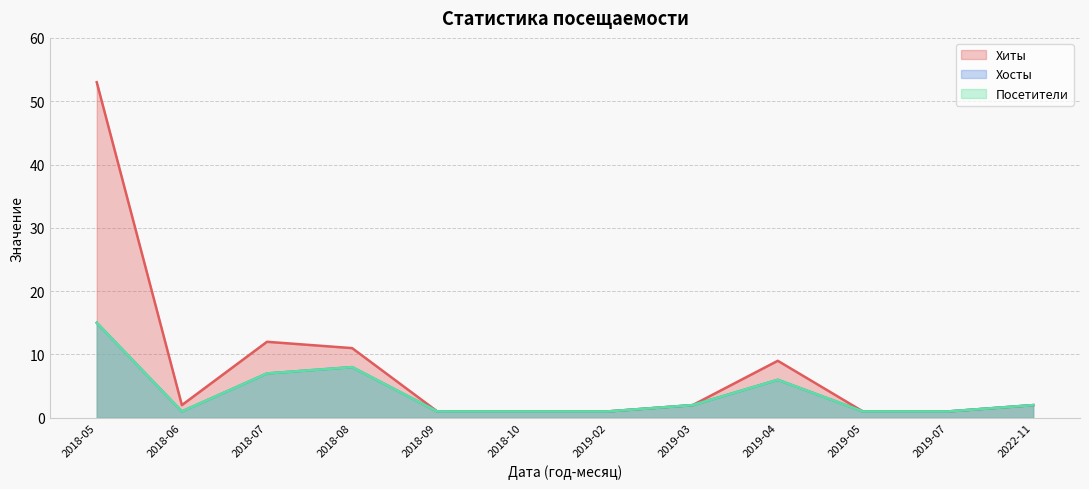

Reading left to right, extract all data points from this chart.

Хиты: 53	2	12	11	1	1	1	2	9	1	1	2
Хосты: 15	1	7	8	1	1	1	2	6	1	1	2
Посетители: 15	1	7	8	1	1	1	2	6	1	1	2